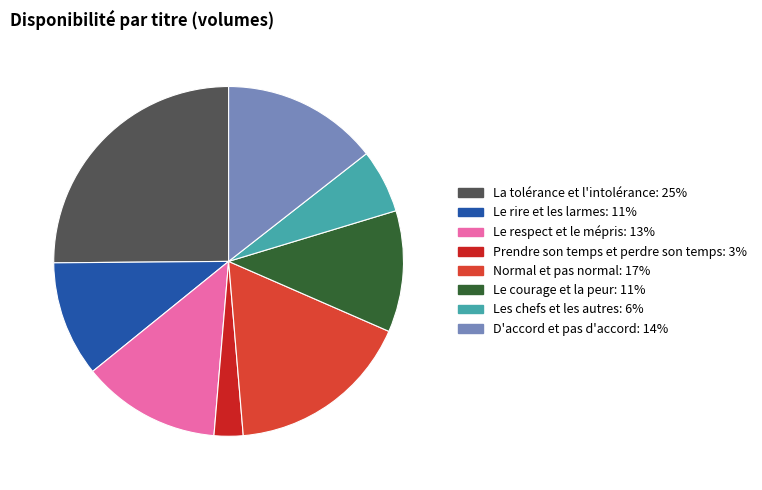

Which slice is the smallest?

Prendre son temps et perdre son temps